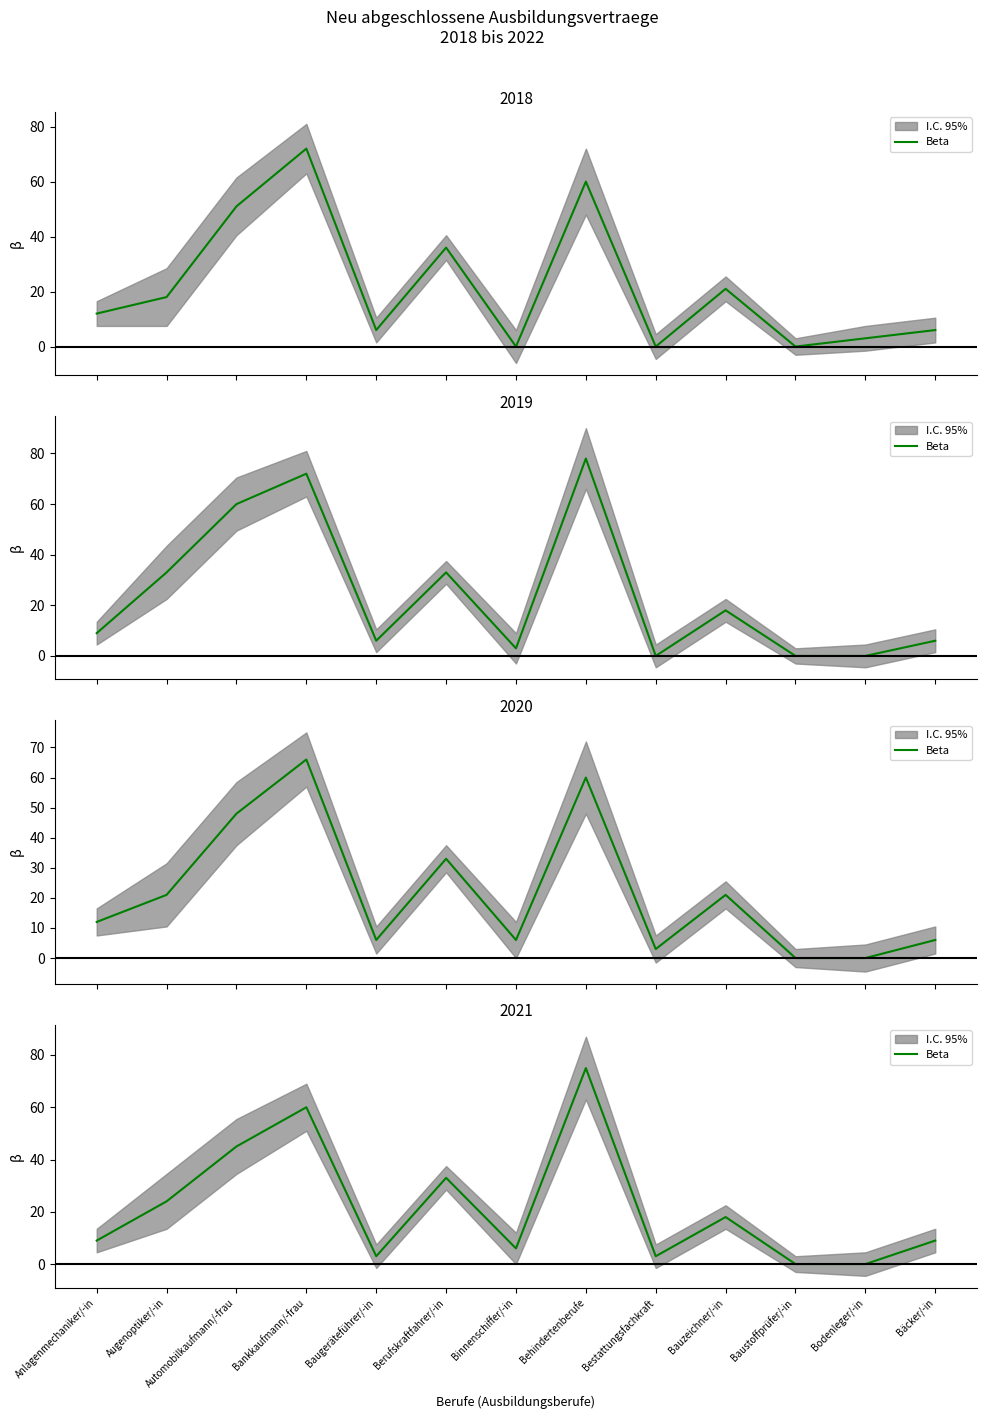

How many lines are shown in the chart?

1